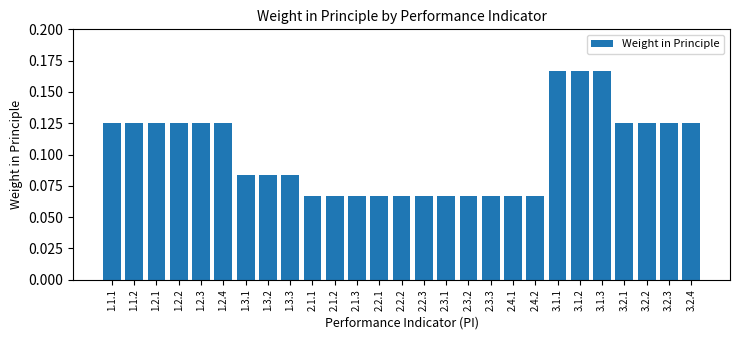

What is the change in value from 2.2.2 to 3.2.2?

+0.1